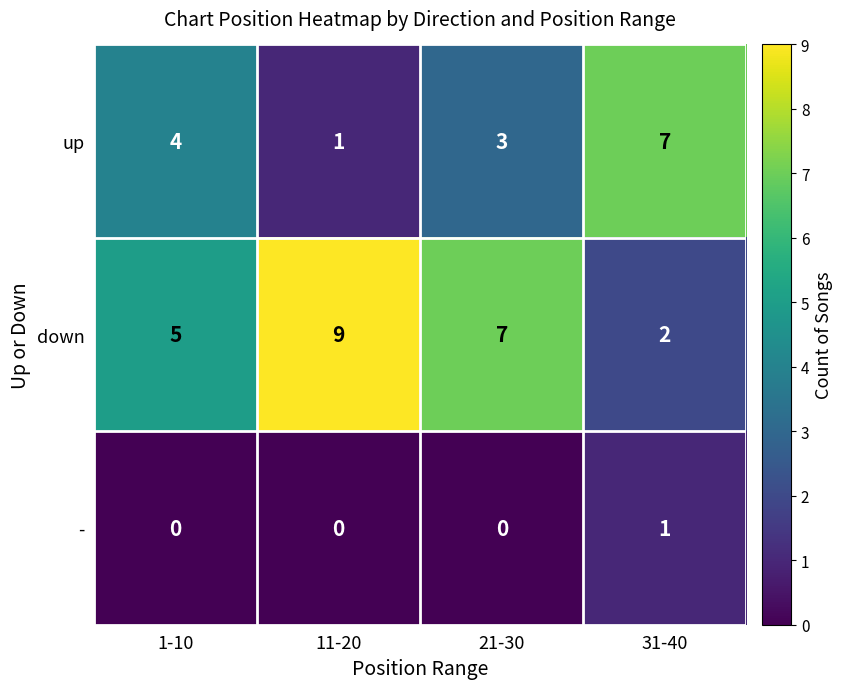

At how many categories does at least one series exceed 4?

4